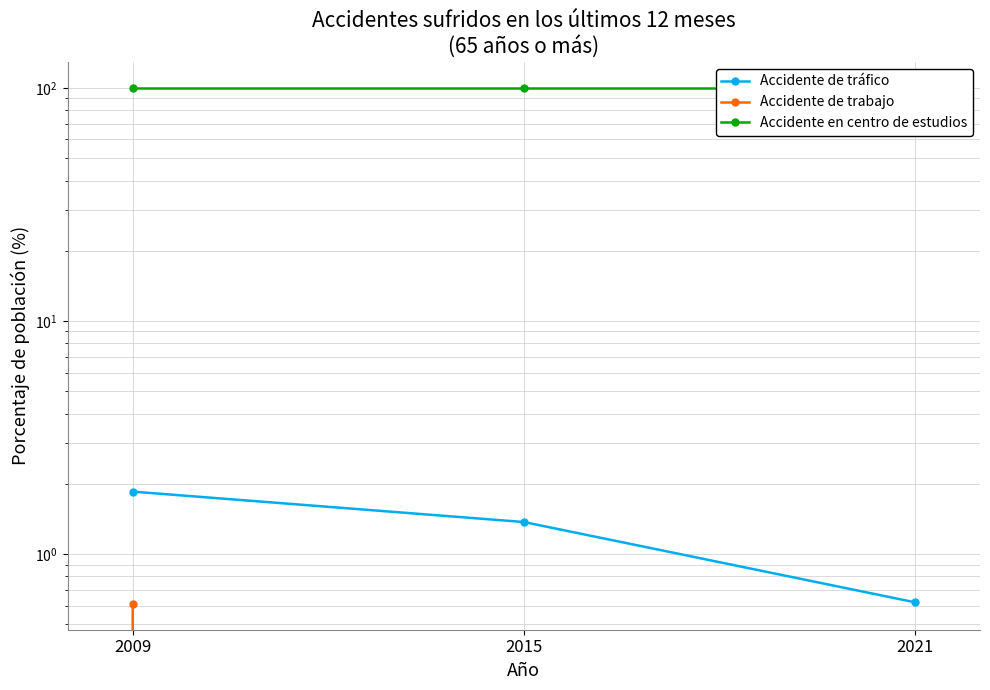

Reading left to right, transcribe all the data shown in this chart.

Accidente de tráfico: 2009=1.9	2015=1.4	2021=0.6
Accidente de trabajo: 2009=0.6	2015=0.0	2021=0.0
Accidente en centro de estudios: 2009=100.0	2015=100.0	2021=100.0